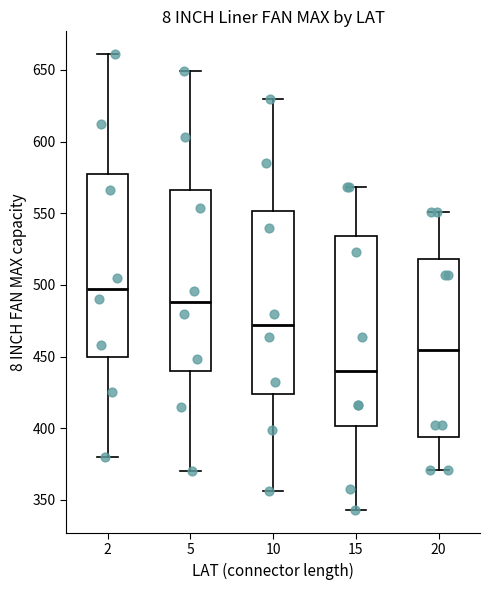

Reading left to right, read every box against the y-axis: the position of its median line, the range the box covers, and the ends of its whiskers. The values are not printed on the chart, so give them approximately, as read against the axis.

2: median 500, box 450 to 580, whiskers 380 to 660
5: median 490, box 440 to 565, whiskers 370 to 650
10: median 470, box 425 to 550, whiskers 355 to 630
15: median 440, box 400 to 535, whiskers 345 to 570
20: median 455, box 395 to 520, whiskers 370 to 550